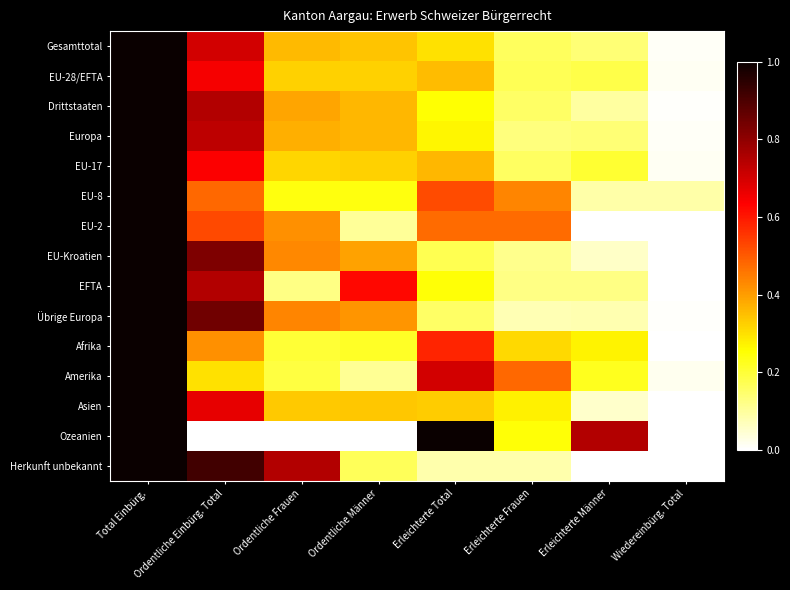

Rank the series at Ordentliche Frauen from highest to lowest value.

Herkunft unbekannt, Übrige Europa, EU-Kroatien, EU-2, Drittstaaten, Europa, Gesamttotal, Asien, EU-28/EFTA, EU-17, EU-8, Afrika, Amerika, EFTA, Ozeanien